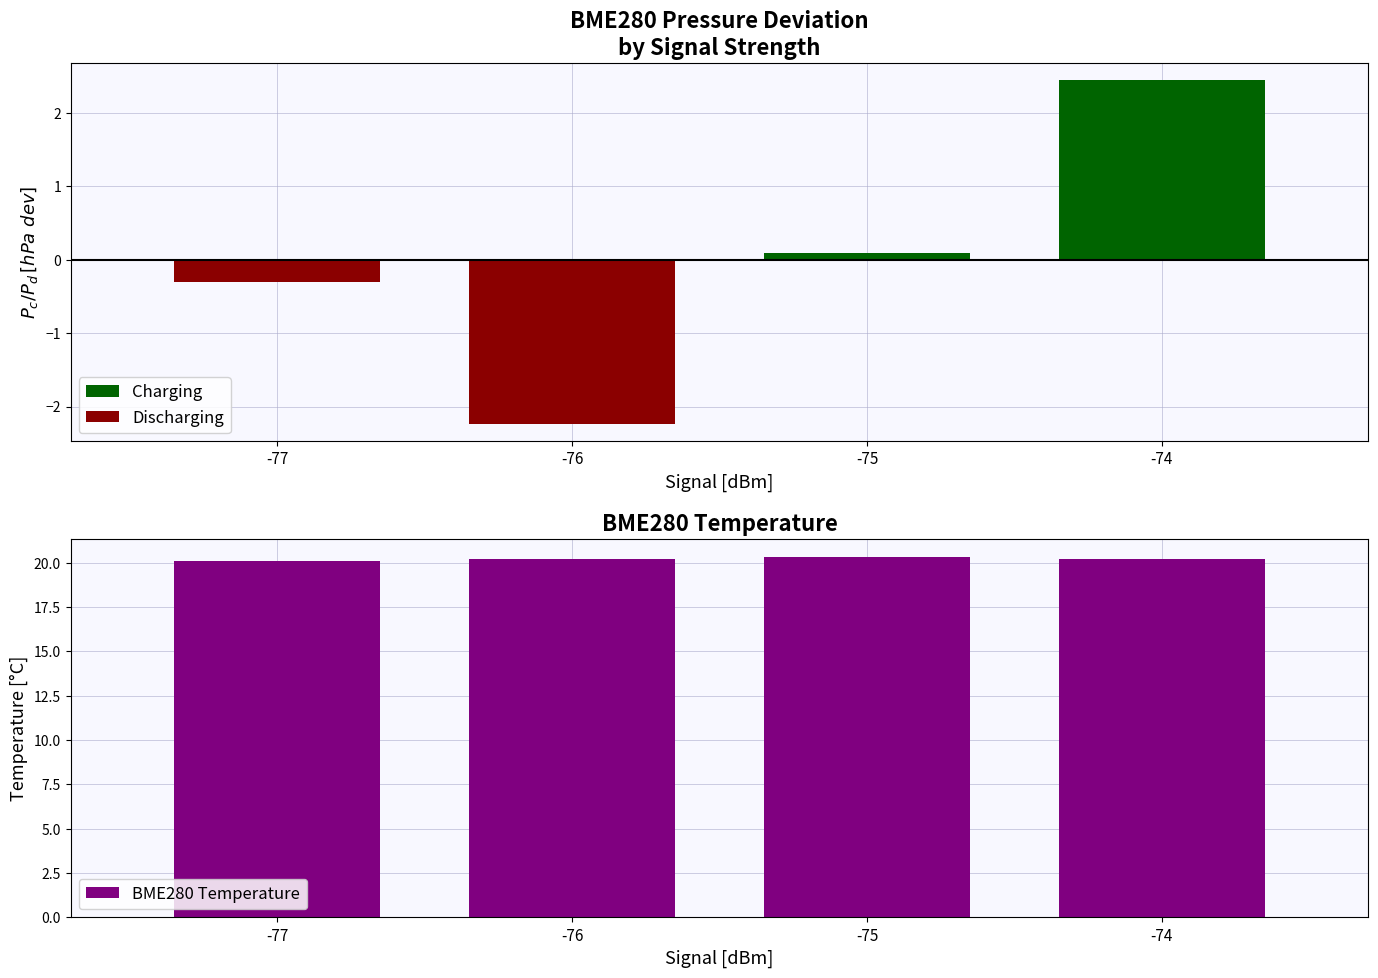

Reading right to left, transcribe all the data shown in this chart.

Charging: 2.5	0.1	0.0	0.0
Discharging: 0.0	0.0	-2.2	-0.3
BME280 Temperature: 20.2	20.3	20.2	20.1